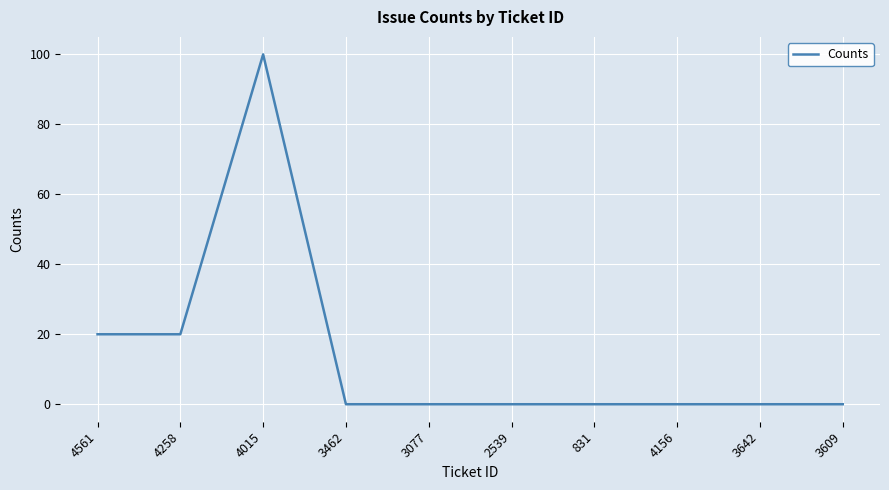

What is the difference between the maximum and minimum values?

100